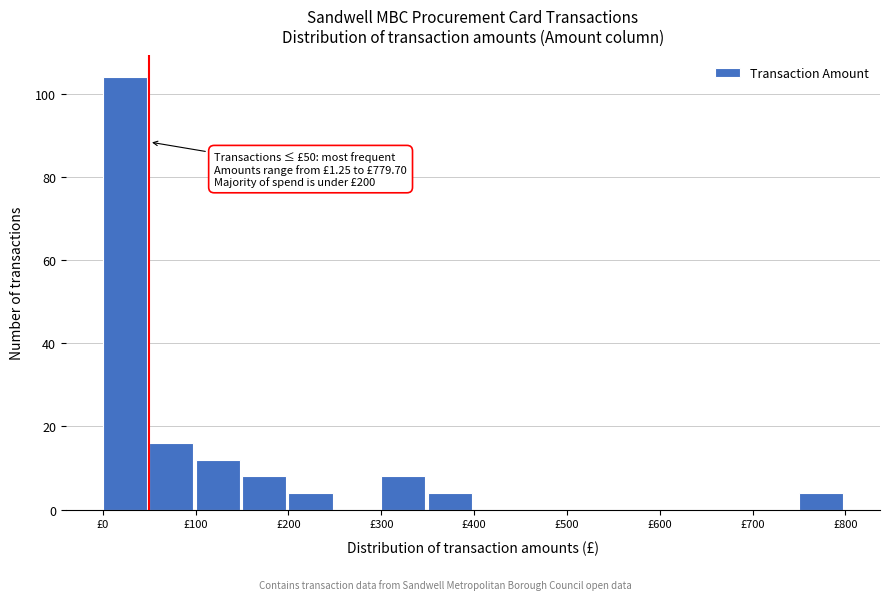

Which range on the x-axis has the tallest bar?

0 to 50